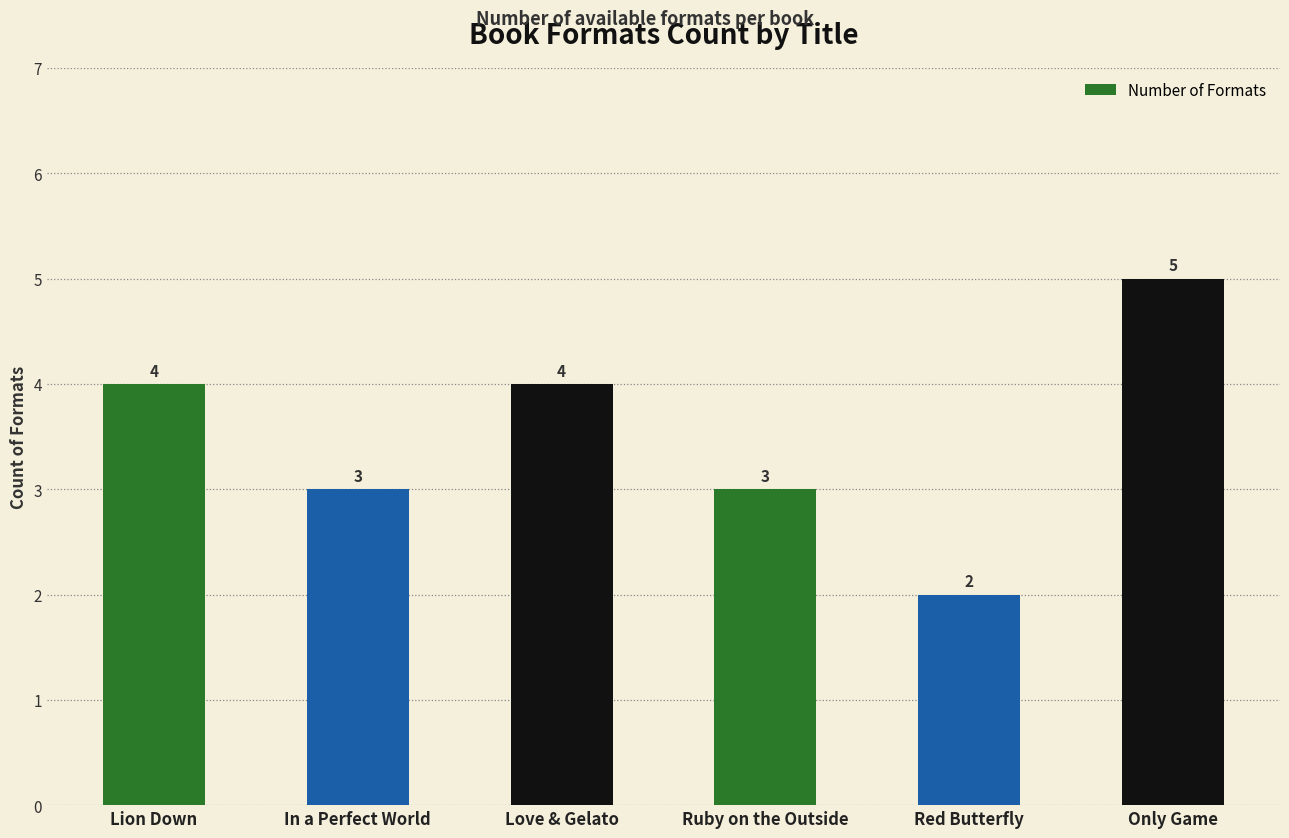

At which category does the chart reach its peak across all series?

Only Game